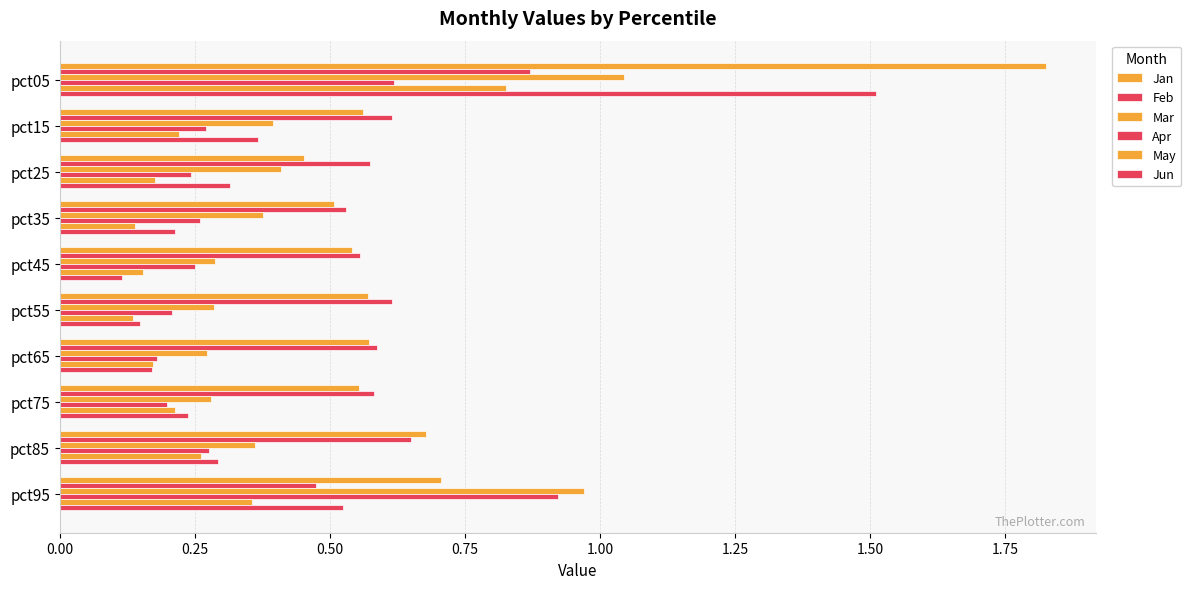

Count the May values in the range 0 to 1.

10